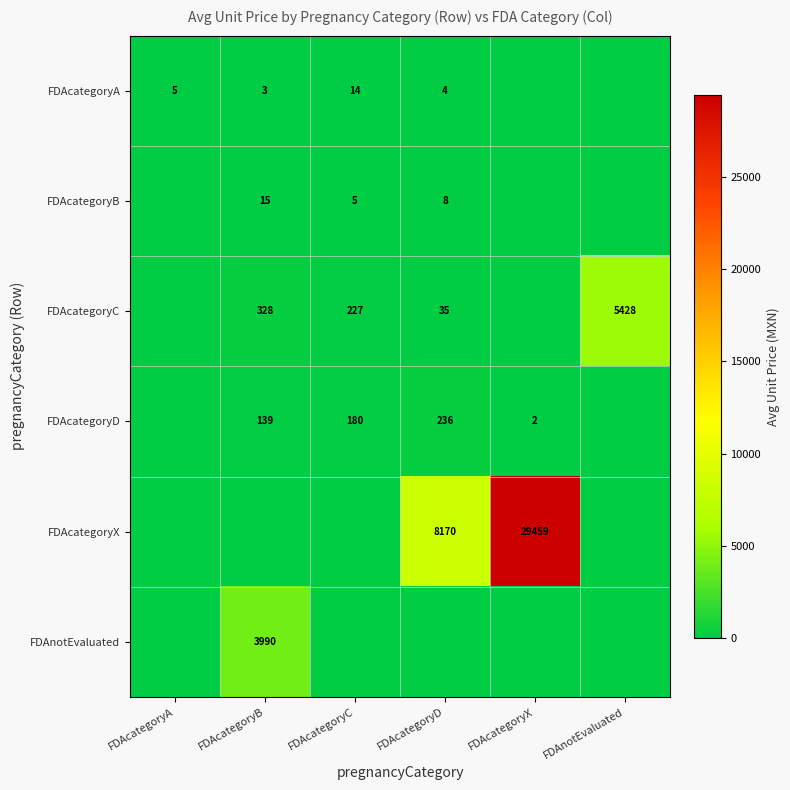

At which category is the sum across all series the highest?

FDAcategoryX